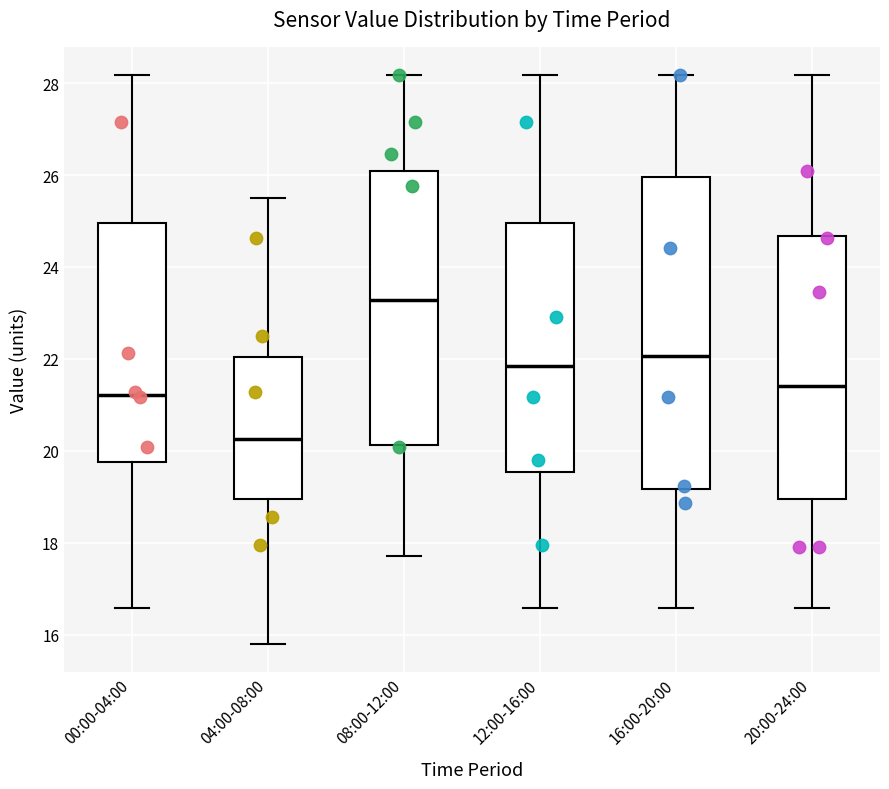

Which box is the tallest, from its lower edge to its upper edge?

16:00-20:00